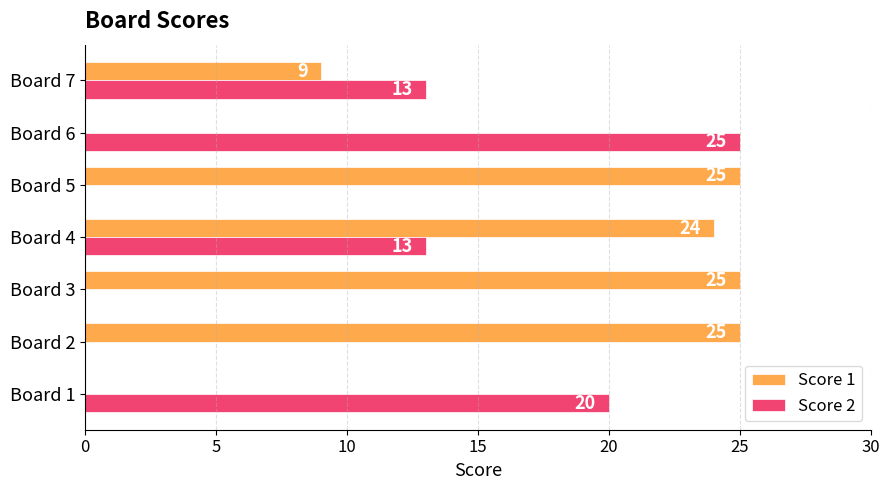

What is the maximum value shown in the chart?

25